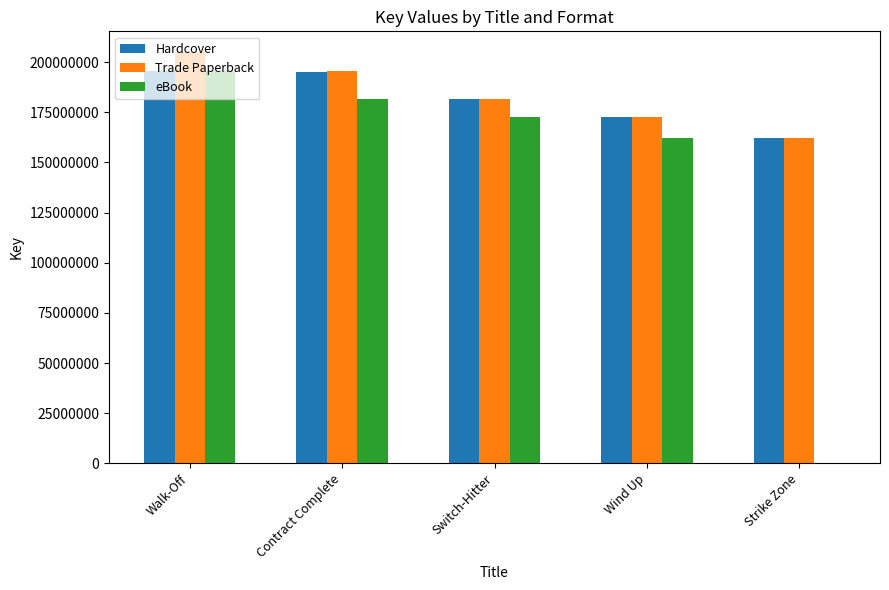

What is the sum of the eBook values at Walk-Off and Switch-Hitter?

368435525